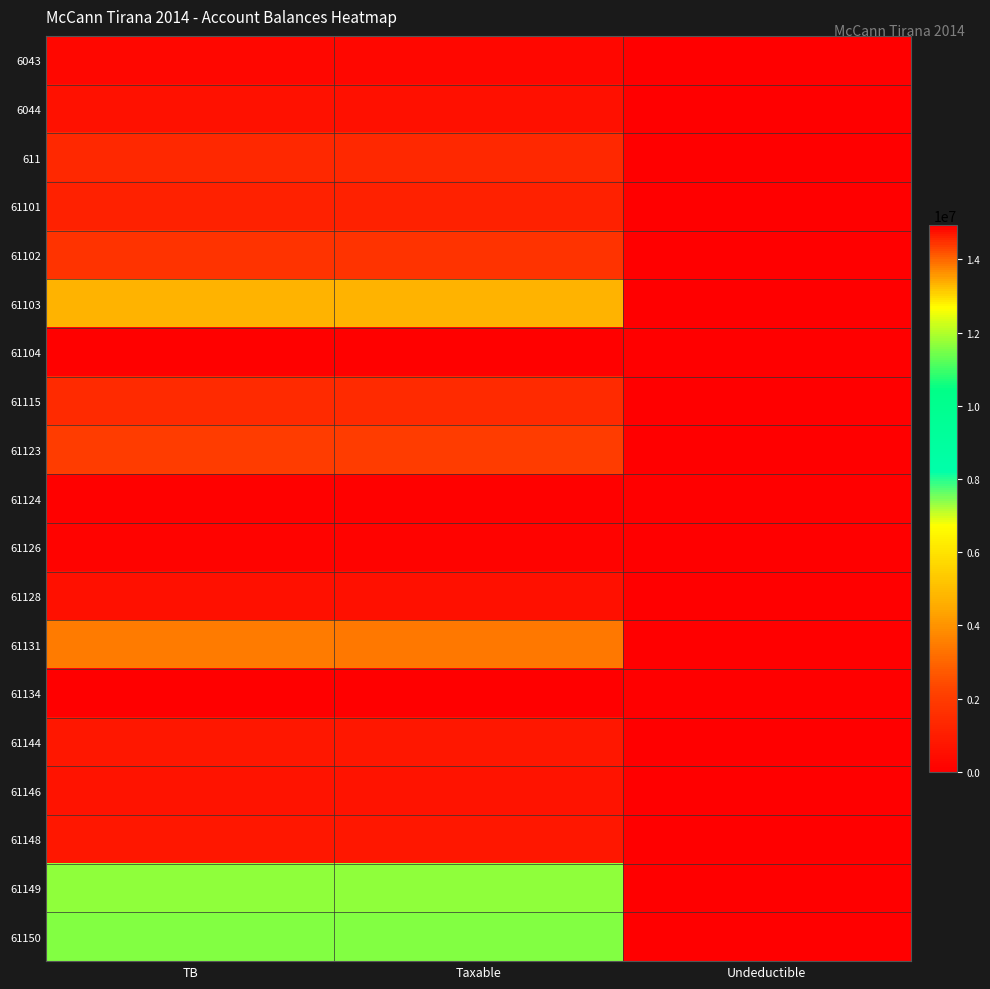

At how many categories does at least one series exceed 2239773?

2